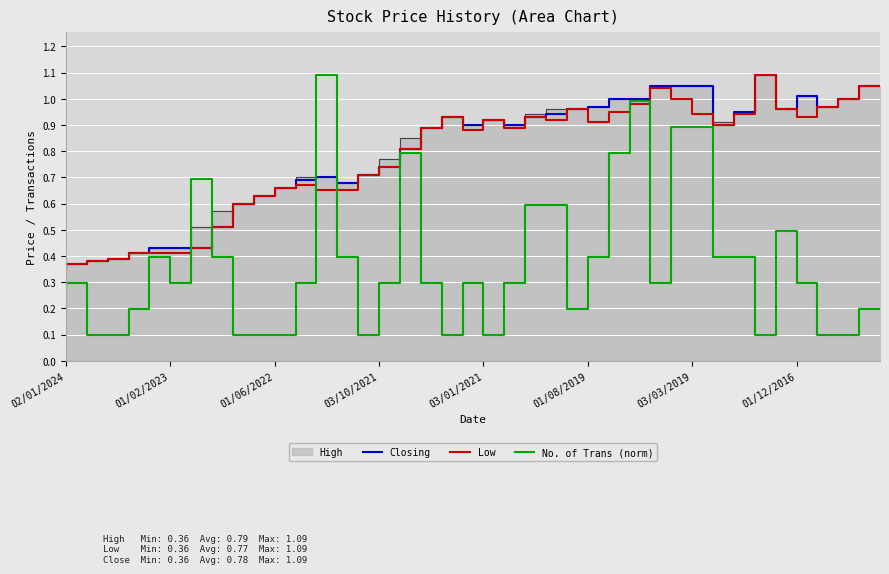

At which category does the chart reach its peak across all series?

34